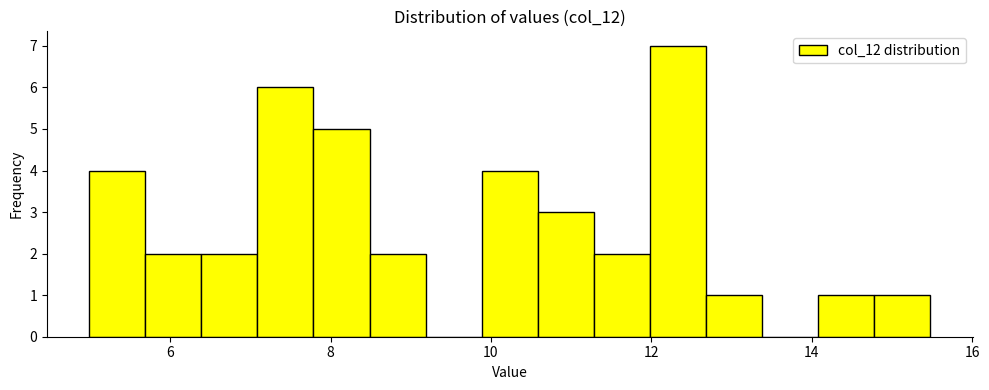

Around what value on the x-axis is the tallest bar? Give the approximate position of its centre, as read against the axis.

12.4